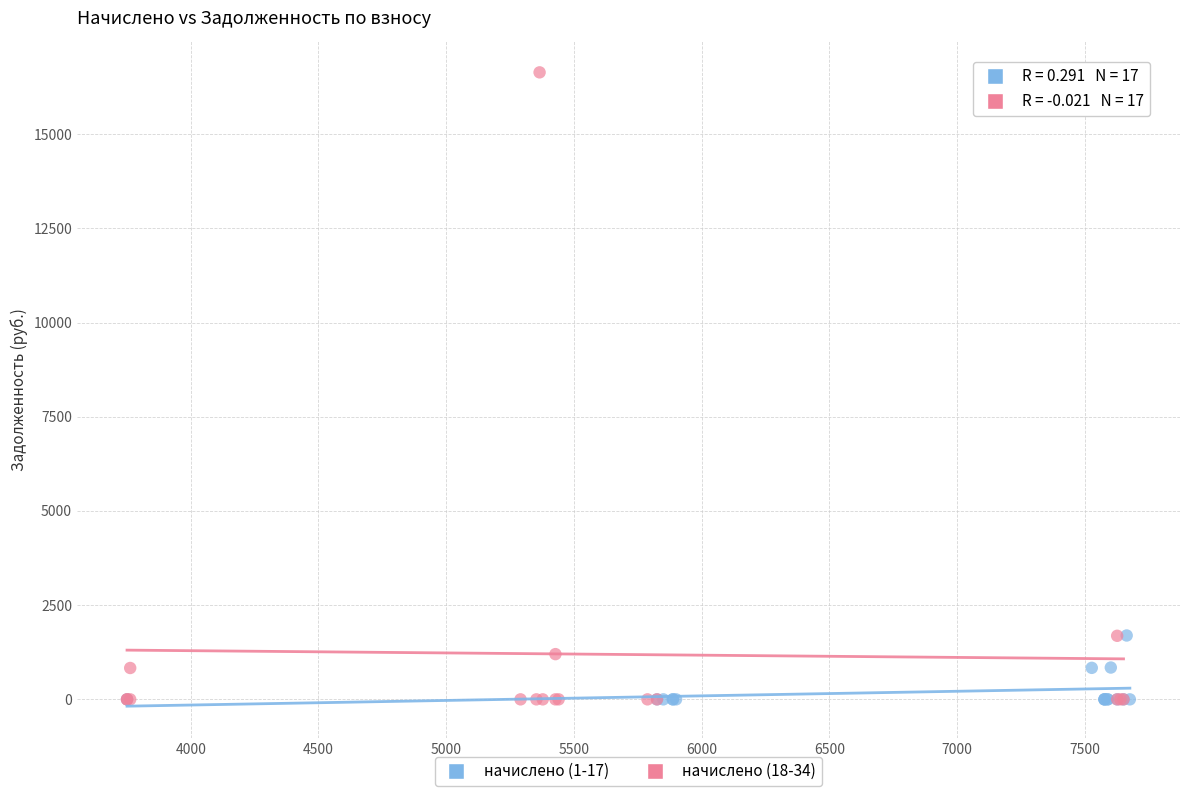

Which series reaches the maximum Y coordinate?

начислено (18-34)